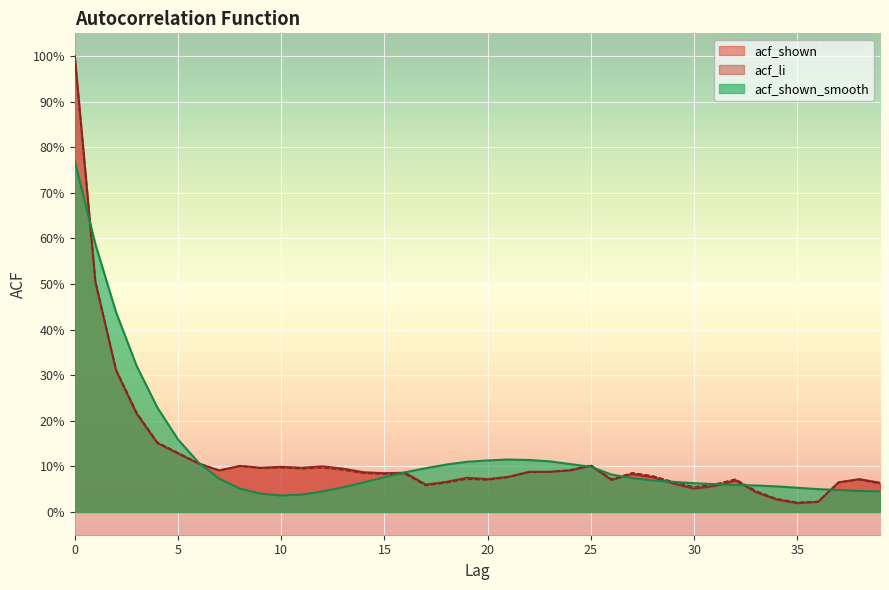

Does the chart display data point markers on the line(s)?

No